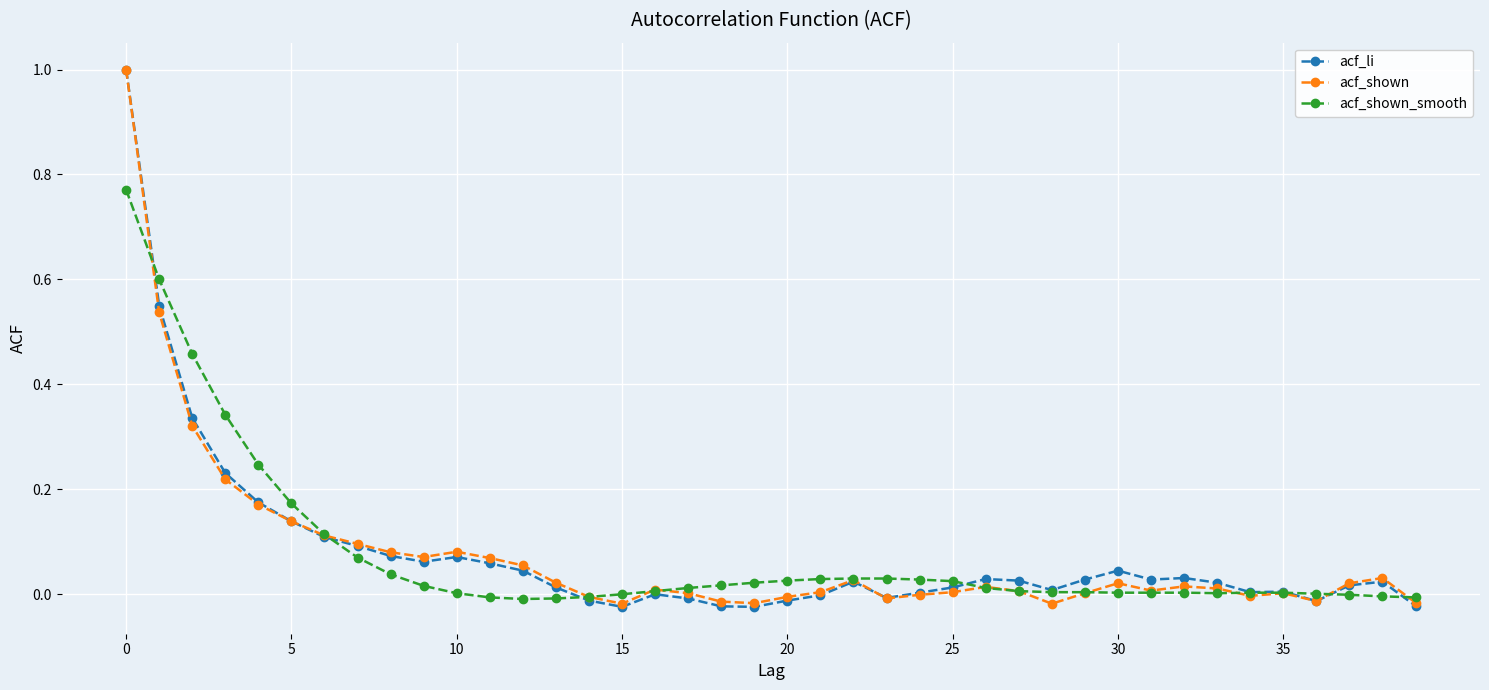

Which series ends up on top after the final intersection of acf_shown and acf_shown_smooth?

acf_shown_smooth